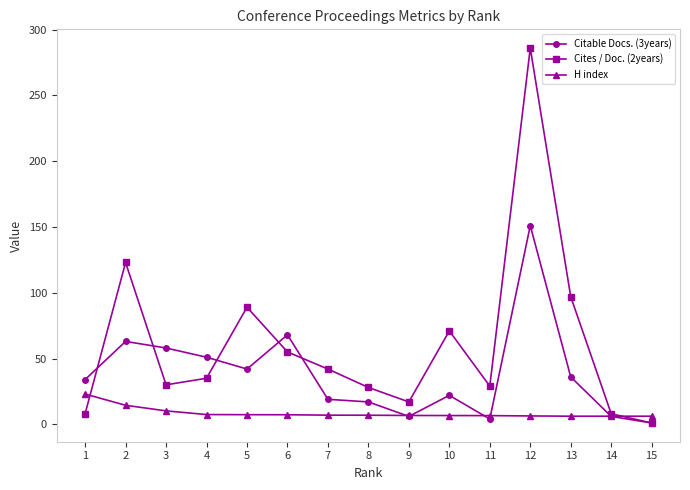

At which category does Citable Docs. (3years) reach its first local valley?

5